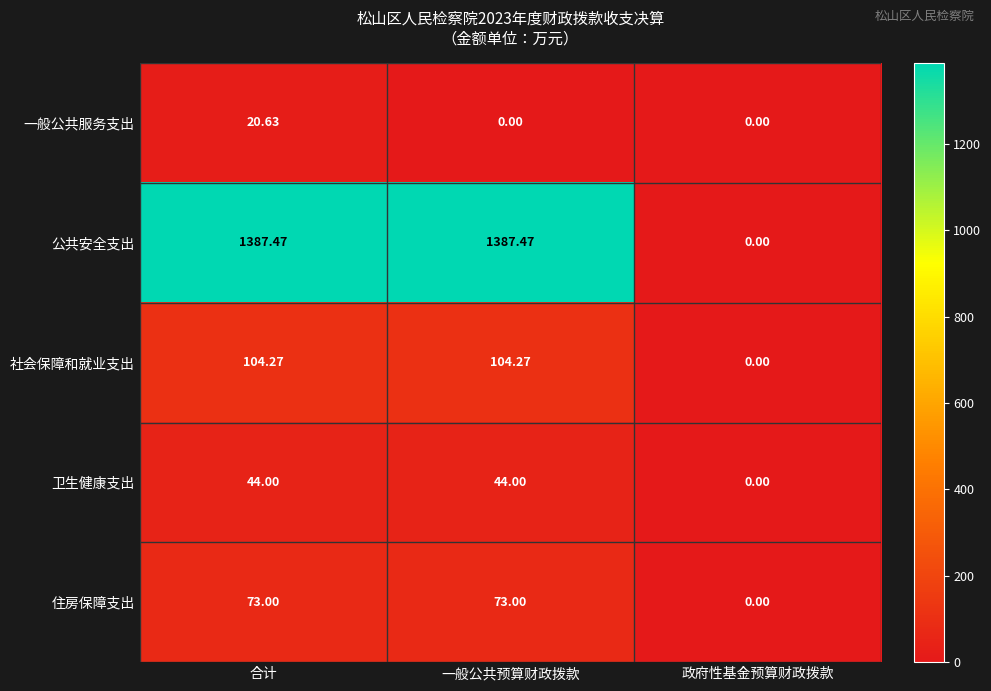

At which category is the sum across all series the highest?

合计